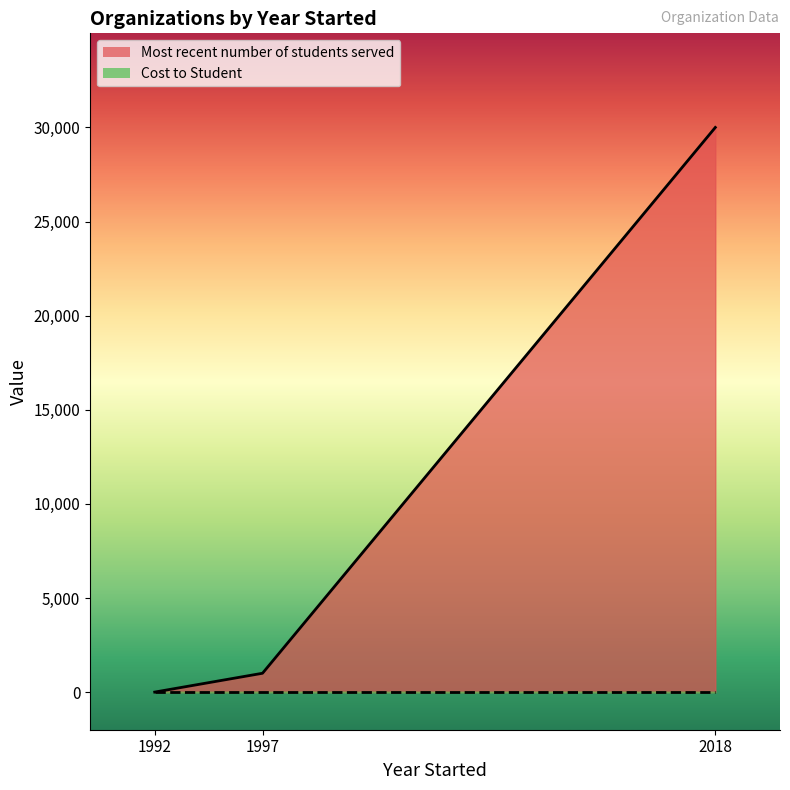

At which category does the chart reach its minimum across all series?

1992